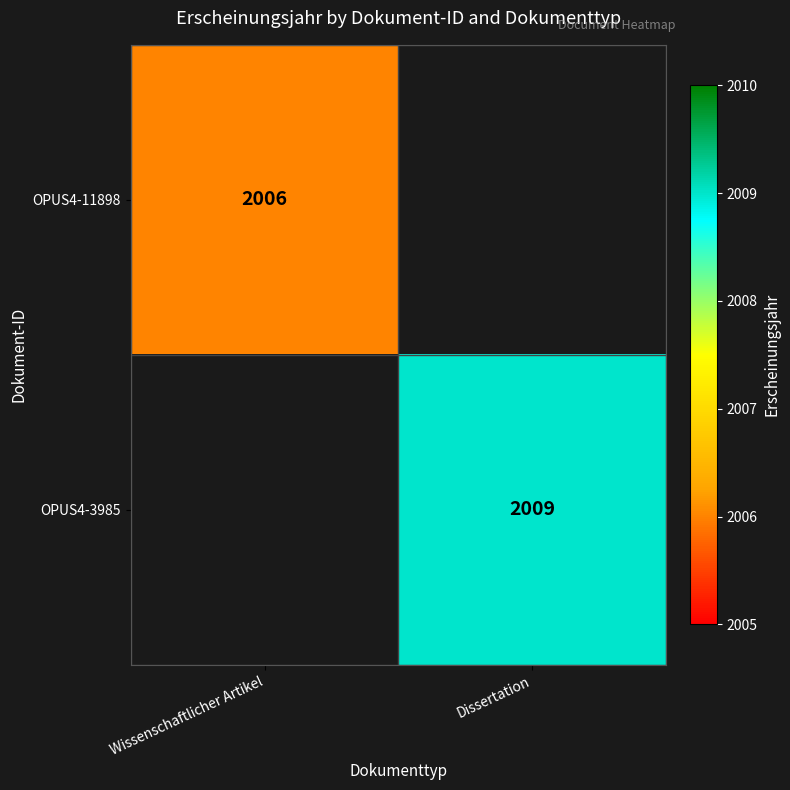

The value of OPUS4-11898 at Wissenschaftlicher Artikel is 2006. True or false?

True